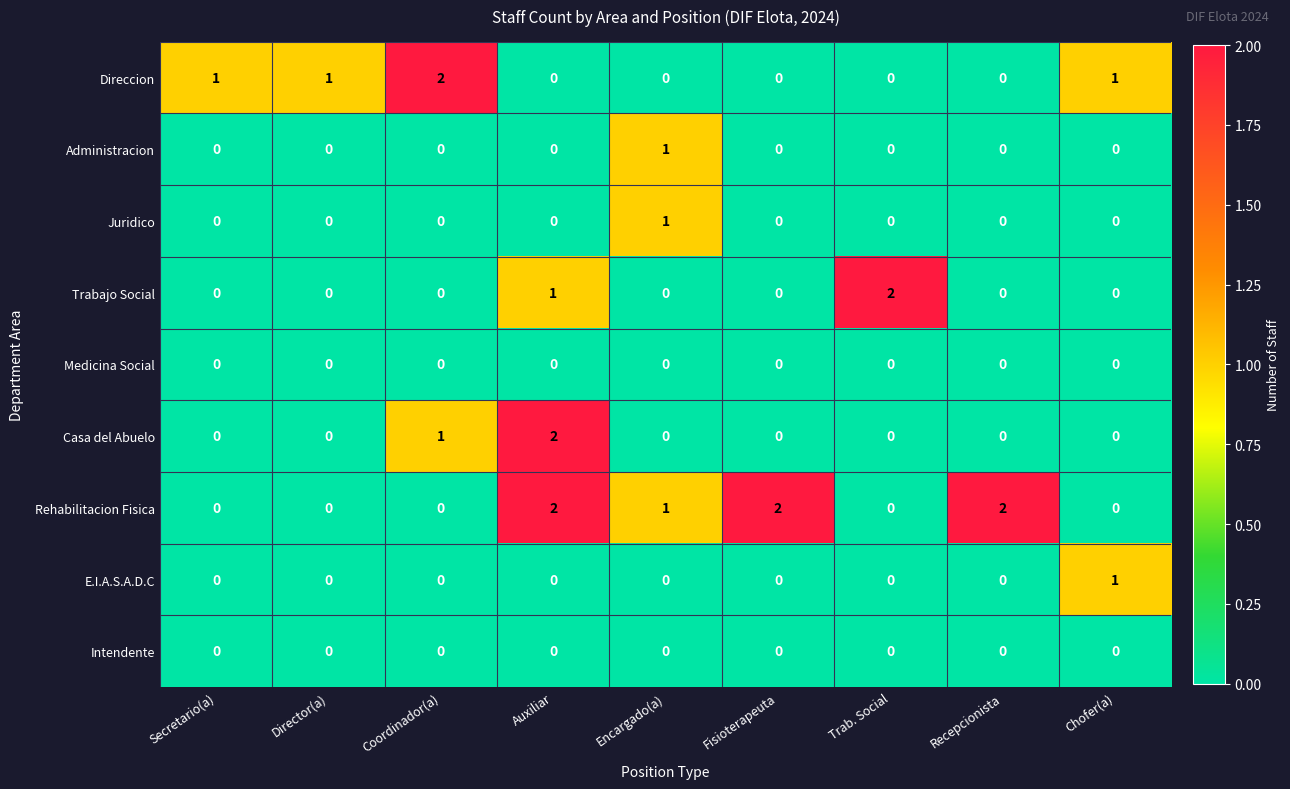

Which series changed the most between Director(a) and Fisioterapeuta?

Rehabilitacion Fisica